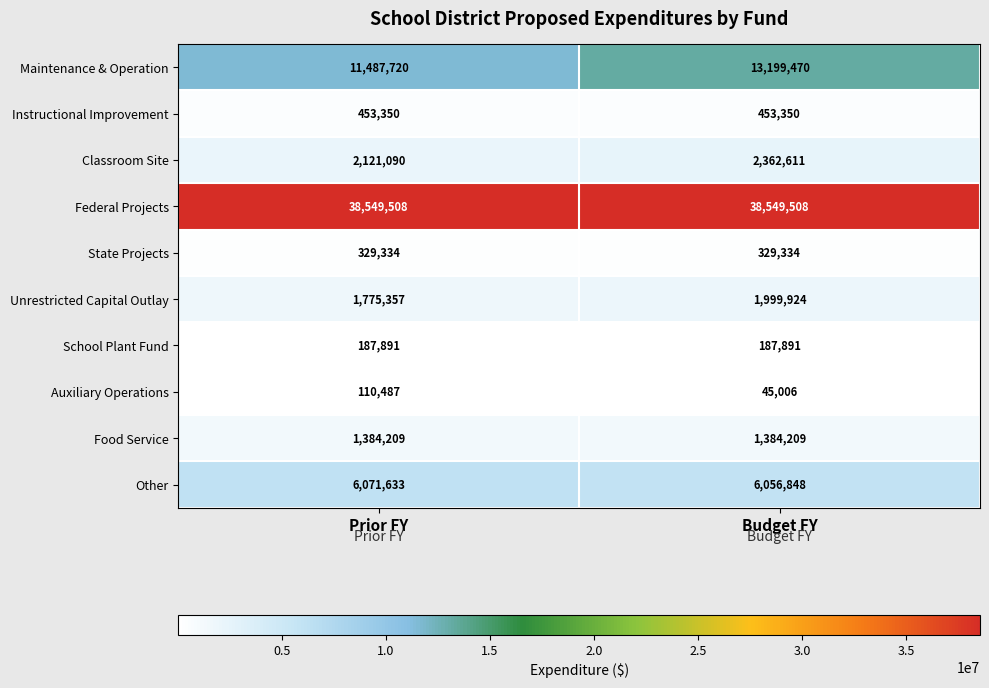

Reading left to right, list all the values displayed in this chart.

Maintenance & Operation: Prior FY=11487720	Budget FY=13199470
Instructional Improvement: Prior FY=453350	Budget FY=453350
Classroom Site: Prior FY=2121090	Budget FY=2362611
Federal Projects: Prior FY=38549508	Budget FY=38549508
State Projects: Prior FY=329334	Budget FY=329334
Unrestricted Capital Outlay: Prior FY=1775357	Budget FY=1999924
School Plant Fund: Prior FY=187891	Budget FY=187891
Auxiliary Operations: Prior FY=110487	Budget FY=45006
Food Service: Prior FY=1384209	Budget FY=1384209
Other: Prior FY=6071633	Budget FY=6056848